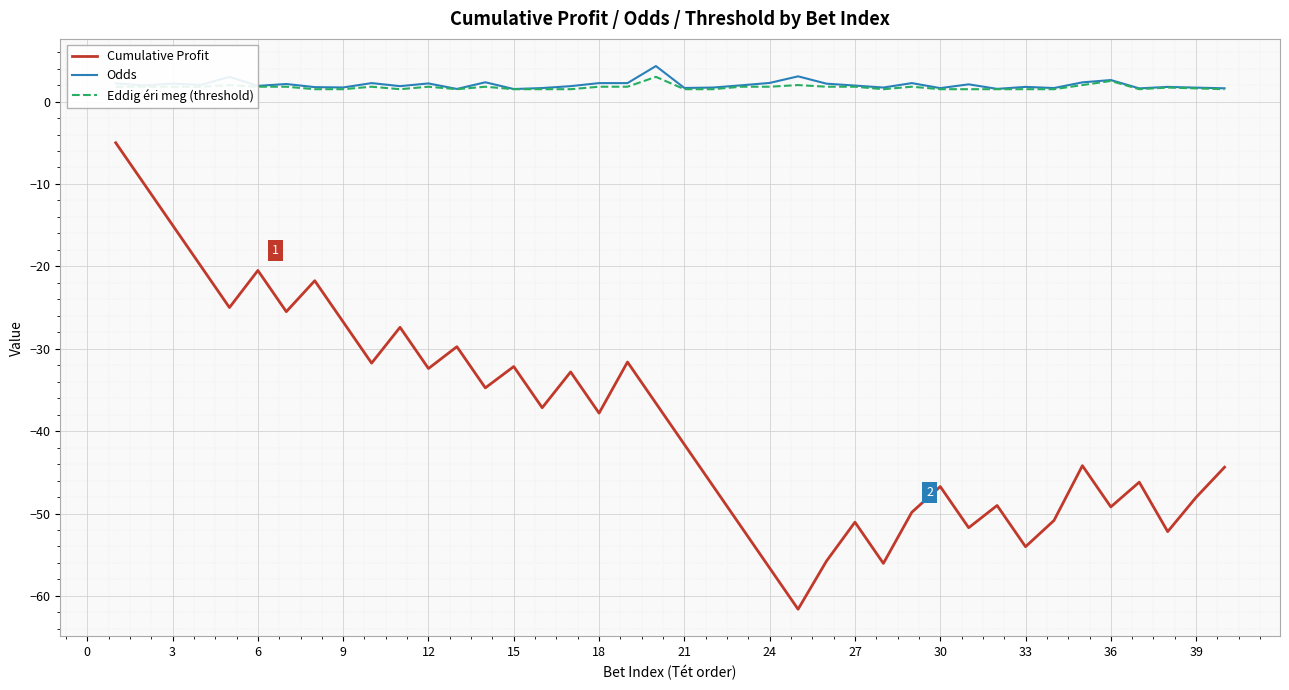

Which series has the widest spread of values?

Cumulative Profit